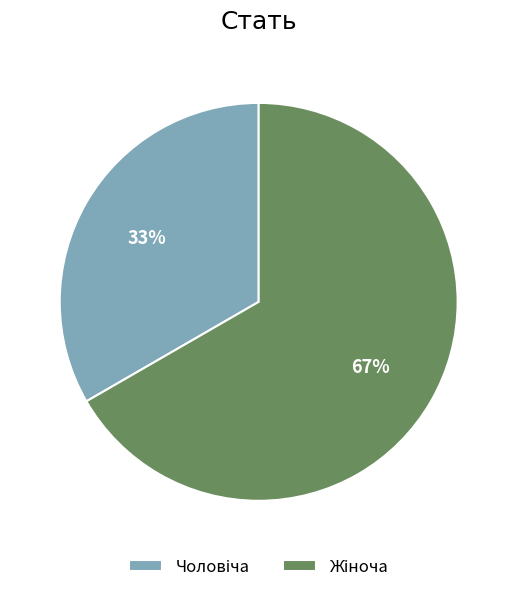

How many slices are in this pie chart?

2